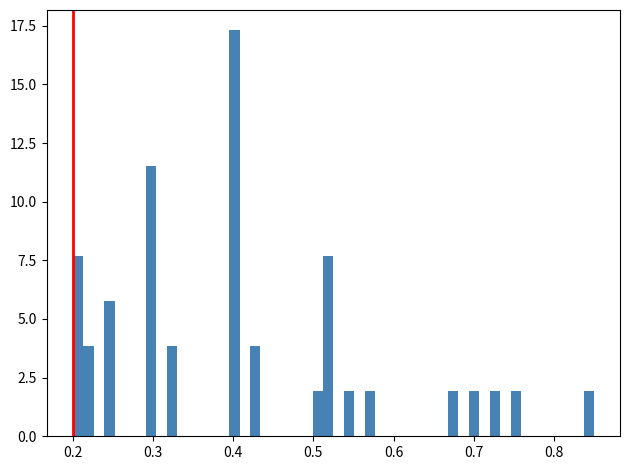

Around what value on the x-axis is the tallest bar? Give the approximate position of its centre, as read against the axis.

0.40